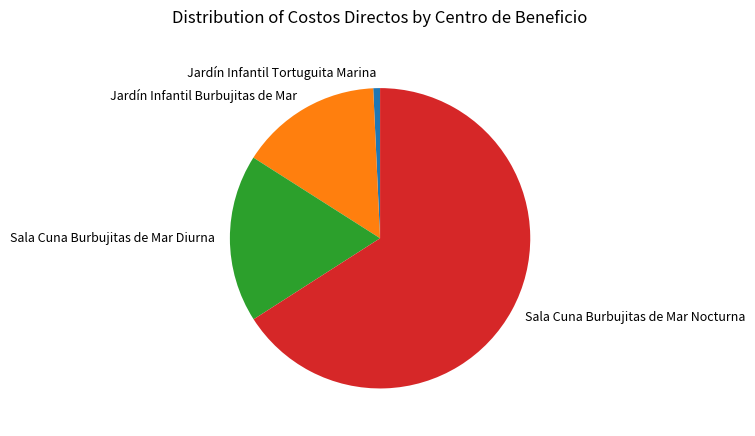

Rank the categories by value from lowest to highest.

Jardín Infantil Tortuguita Marina, Jardín Infantil Burbujitas de Mar, Sala Cuna Burbujitas de Mar Diurna, Sala Cuna Burbujitas de Mar Nocturna